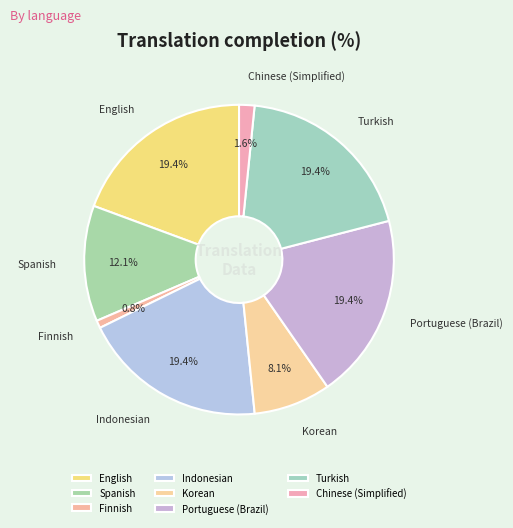

Which has a higher value, Turkish or Korean?

Turkish